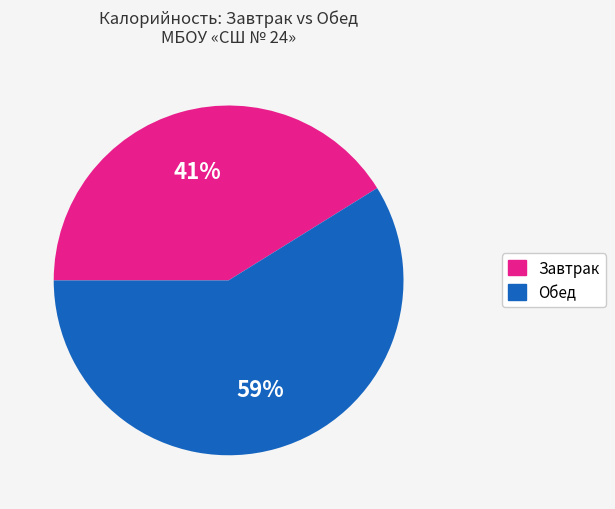

To the nearest percent, what is the difference between the largest and smallest slice percentages?

18%